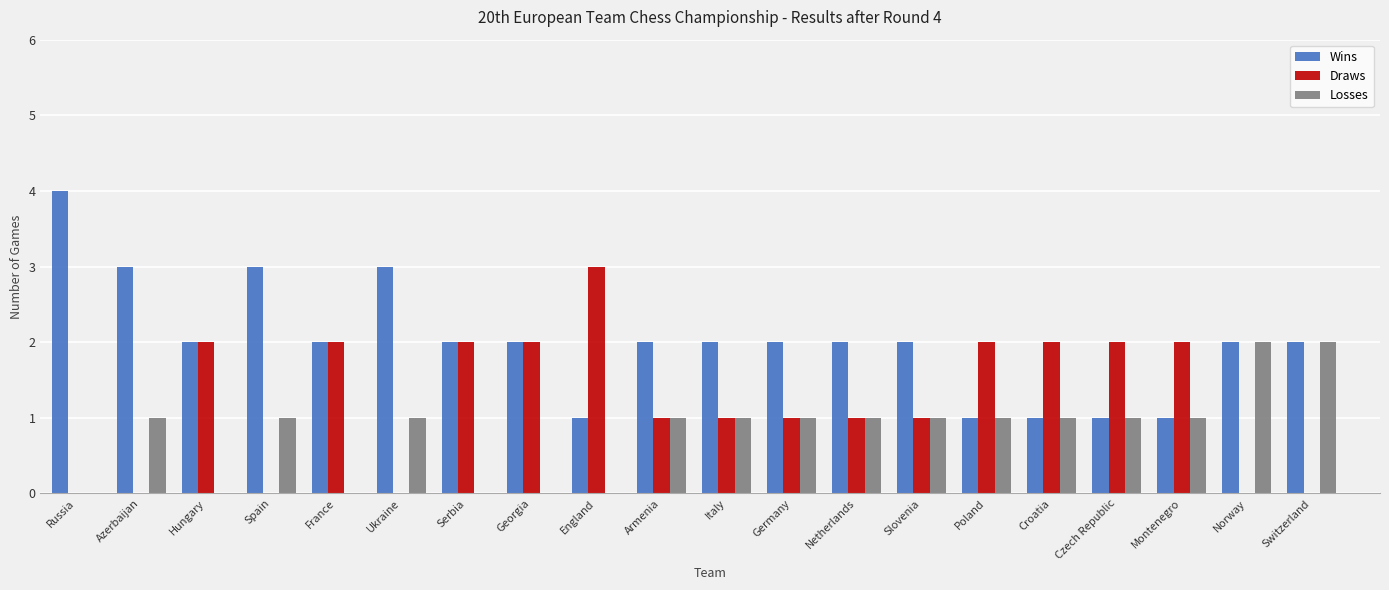

True or false: Losses has a value of 1 at Netherlands.

True